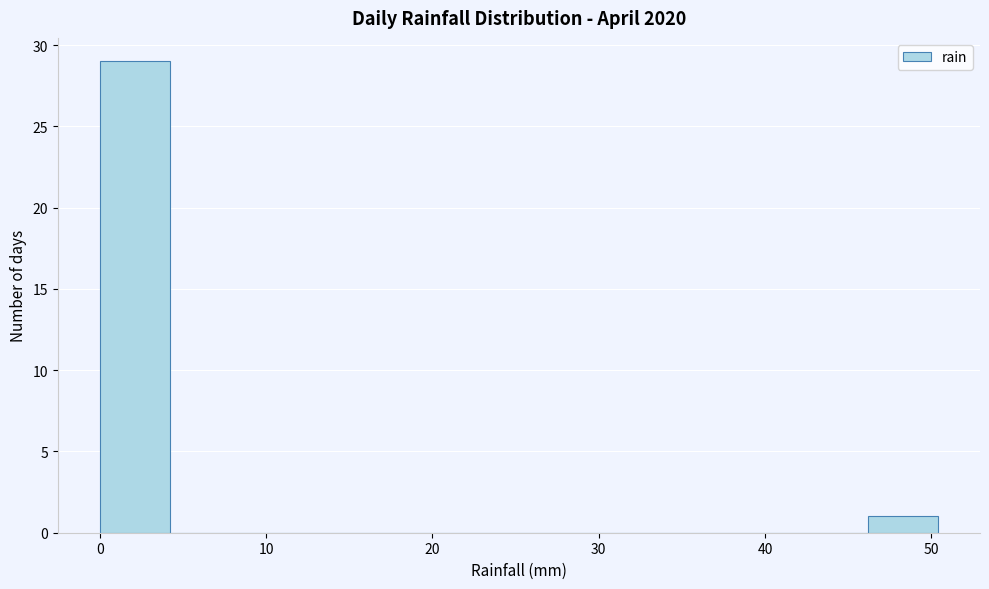

How tall is the bar that spans 0.0 to 4.2 on the x-axis? Neither the bar edges nor the heights are printed on the chart, so give them approximately, as read against the axes.

29